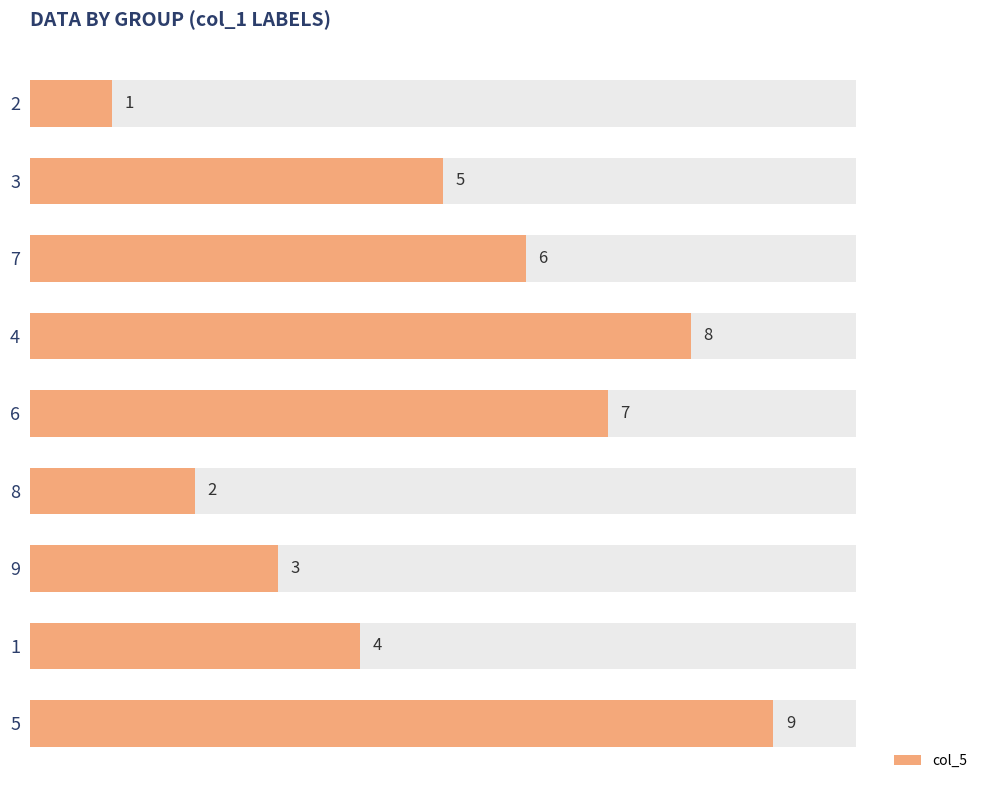

Rank the categories by value from lowest to highest.

2, 8, 9, 1, 3, 7, 6, 4, 5